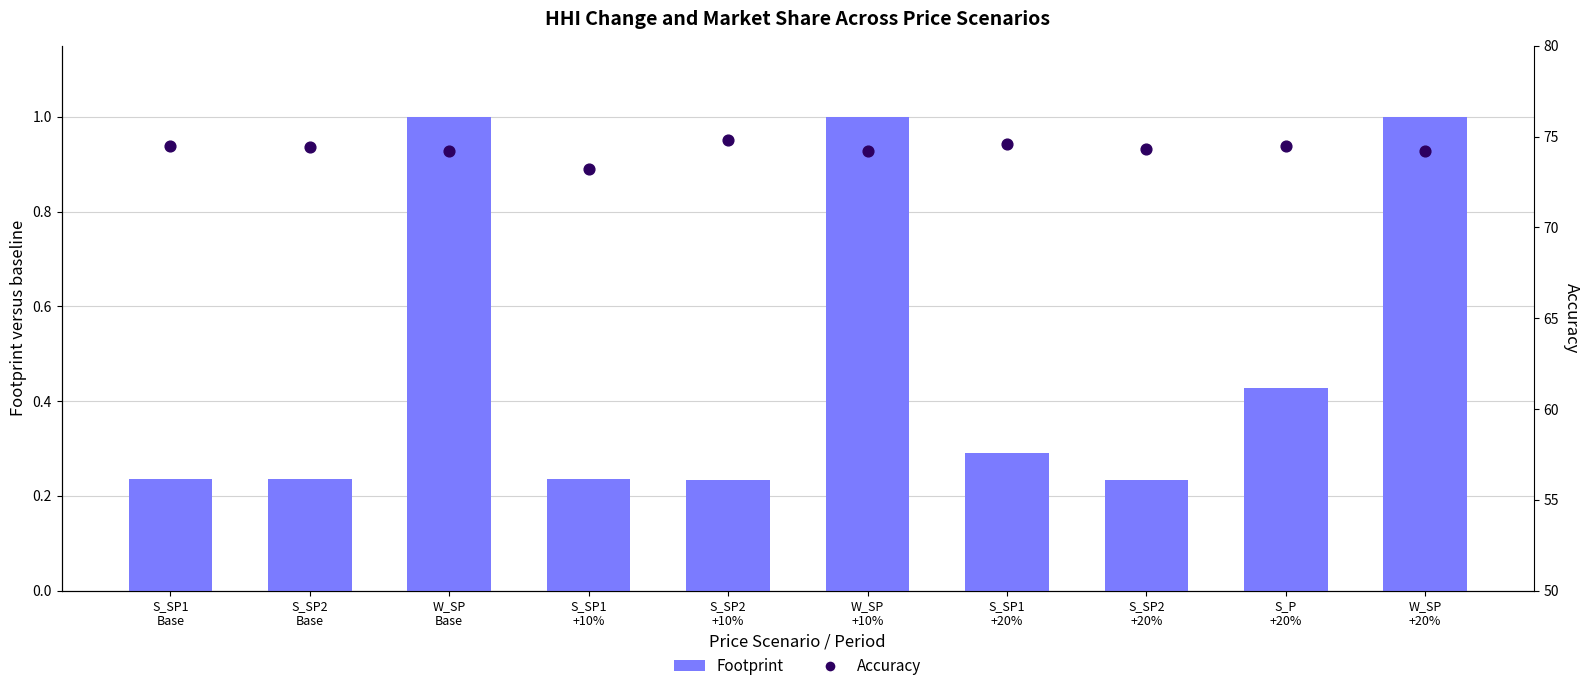

Which series contains the lowest Y value?

Footprint